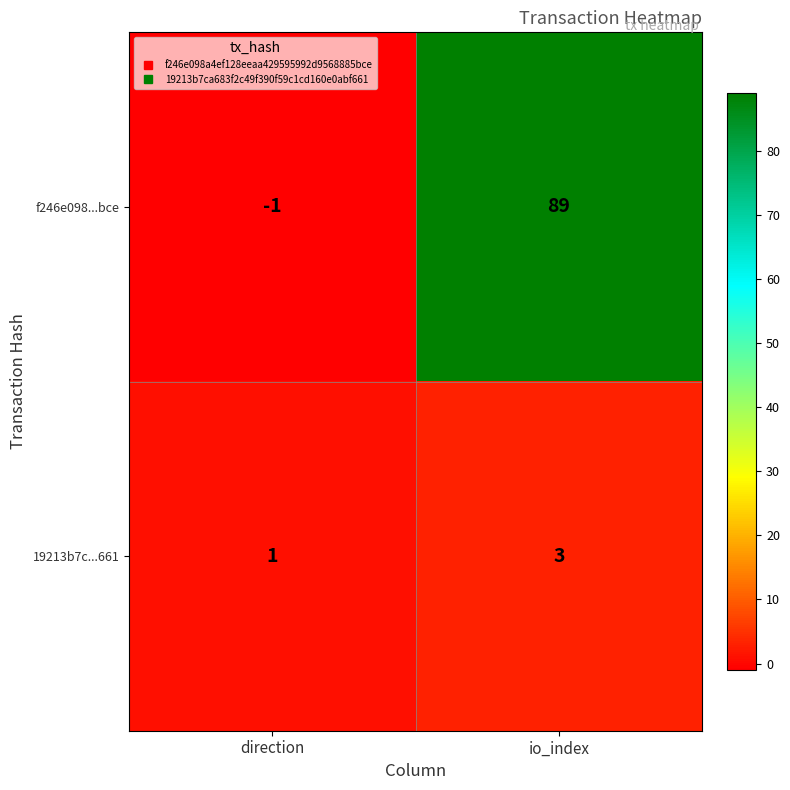

At which label is f246e098...bce closest to 44?

direction